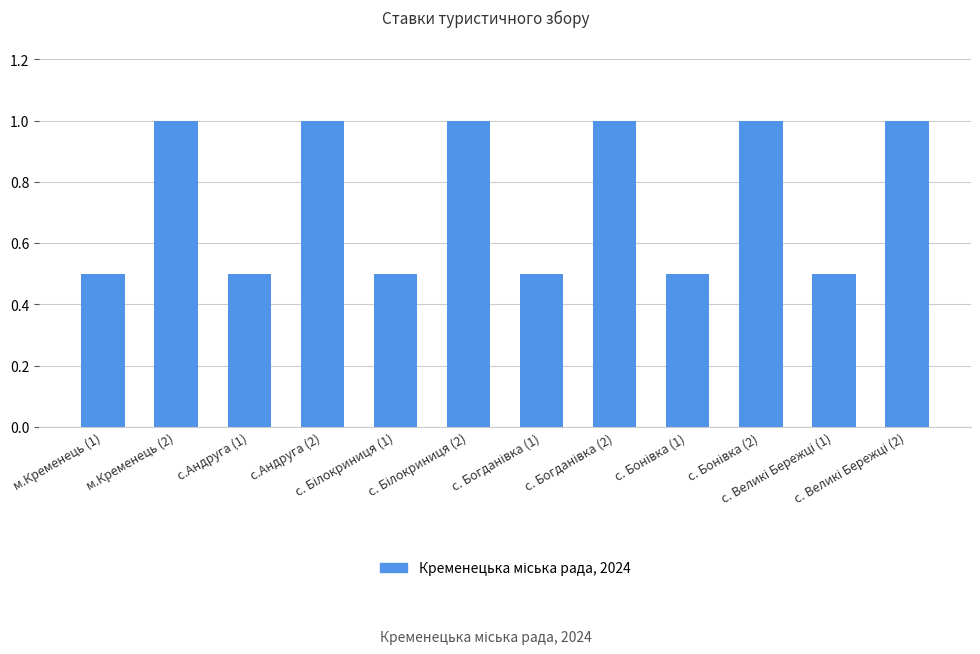

What is the value of the 7th bar from the left?

0.5